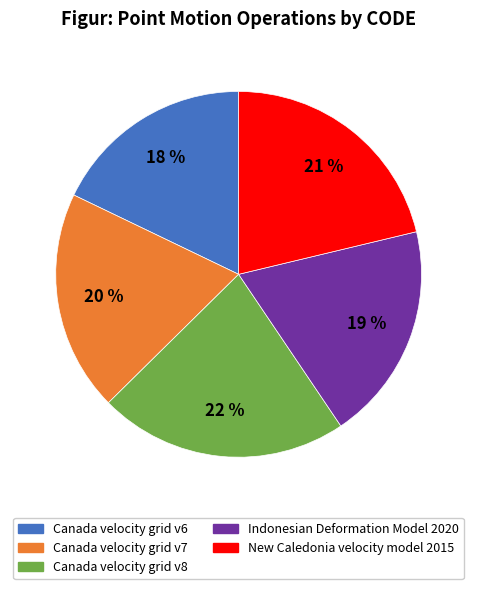

Which category has the biggest portion of the pie?

Canada velocity grid v8